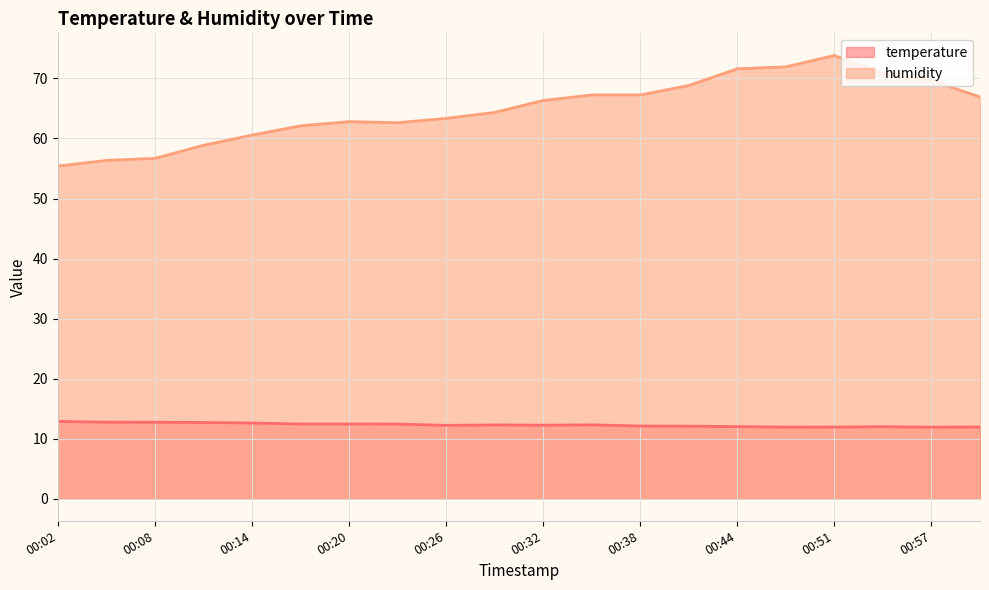

What is the difference between the maximum and second lowest values in the humidity series?

17.5